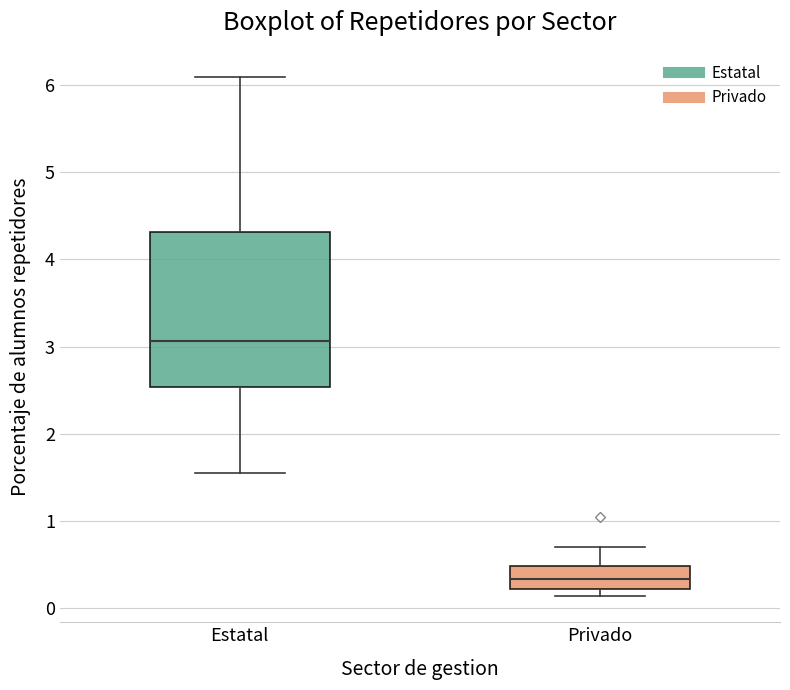

Where does the upper whisker of the box for Privado end on the y-axis? The values are not printed on the chart, so give them approximately, as read against the axis.

0.7